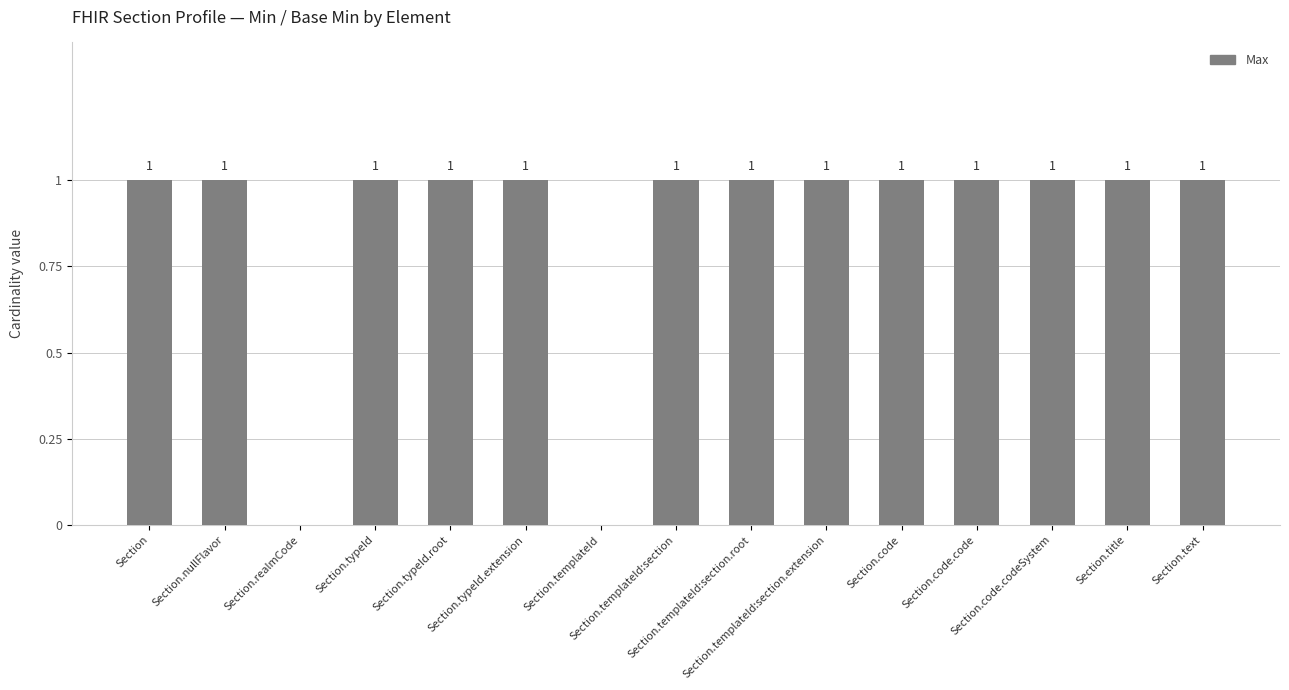

How many categories are shown in the chart?

15